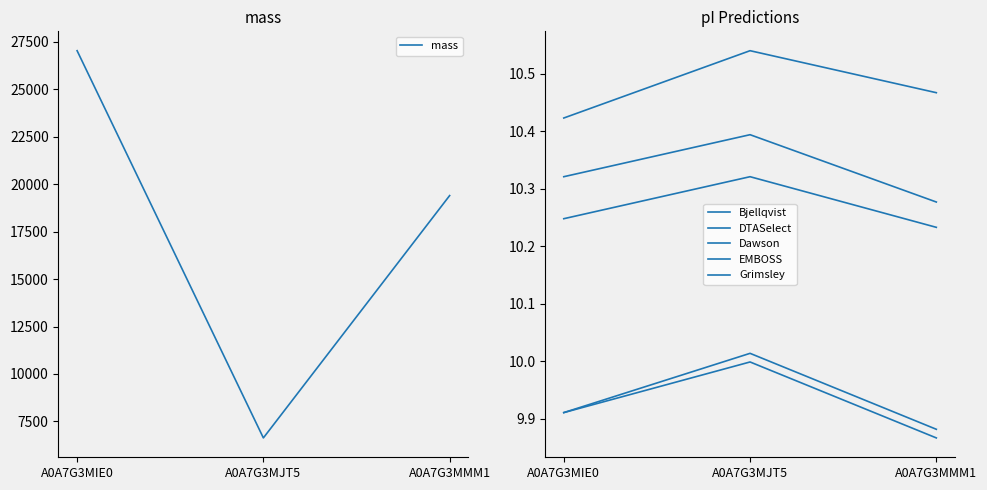

How many lines are shown in the chart?

6